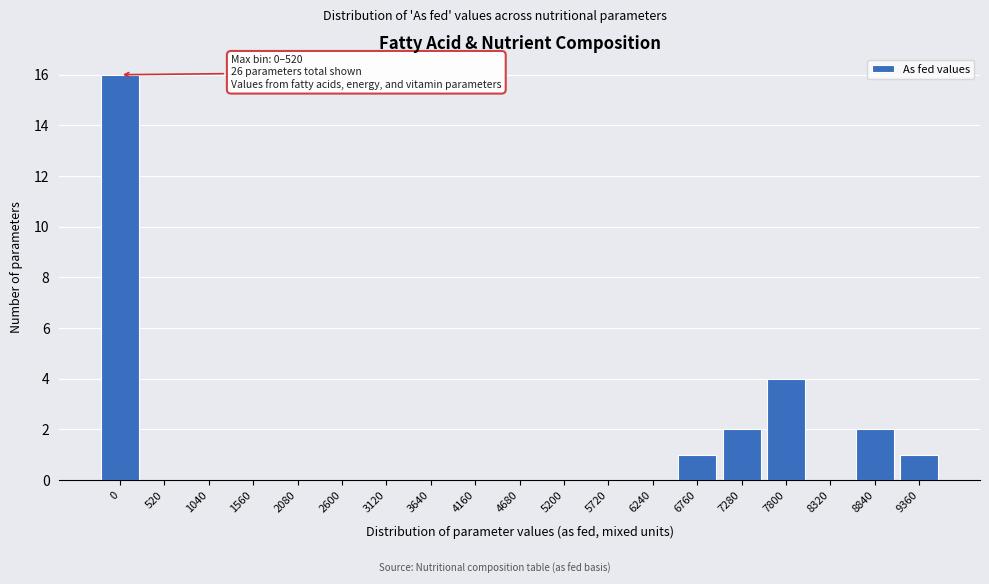

Reading right to left, what are all the values shown in this chart?

9360=1	8840=2	8320=0	7800=4	7280=2	6760=1	6240=0	5720=0	5200=0	4680=0	4160=0	3640=0	3120=0	2600=0	2080=0	1560=0	1040=0	520=0	0=16